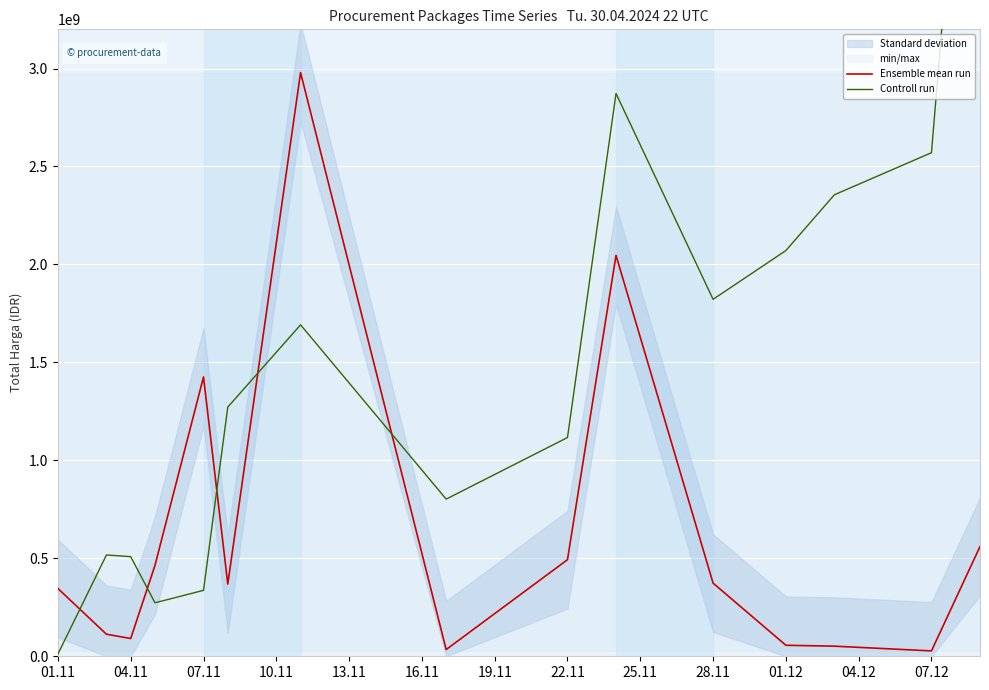

What is the maximum value for Ensemble mean run?

2979163240